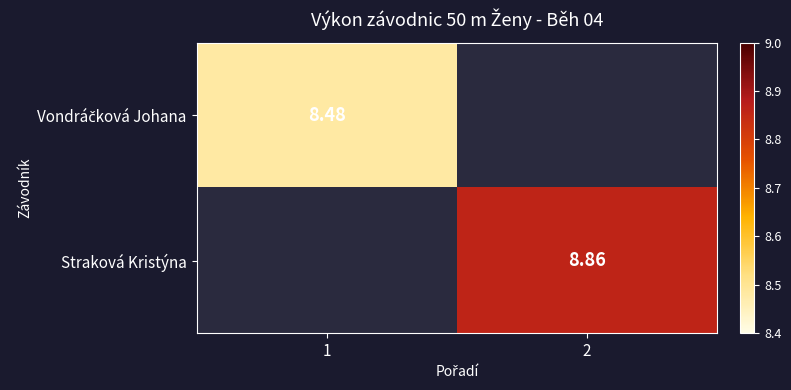

List the labels in order of Straková Kristýna value, smallest first.

1, 2